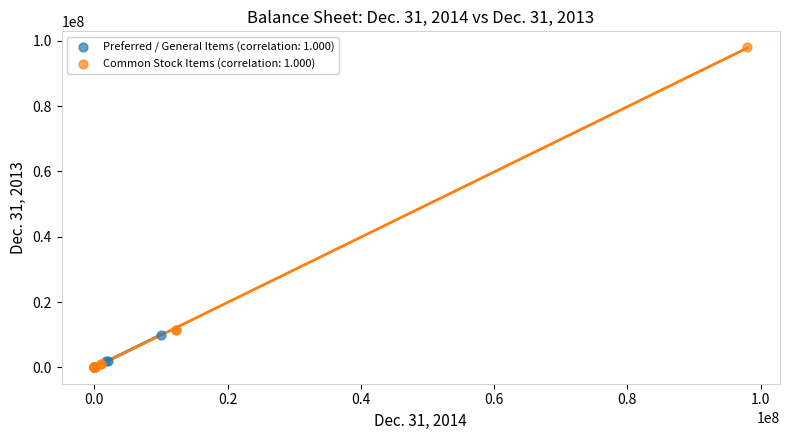

Which series has the widest spread of Y values?

Common Stock Items (correlation: 1.000)